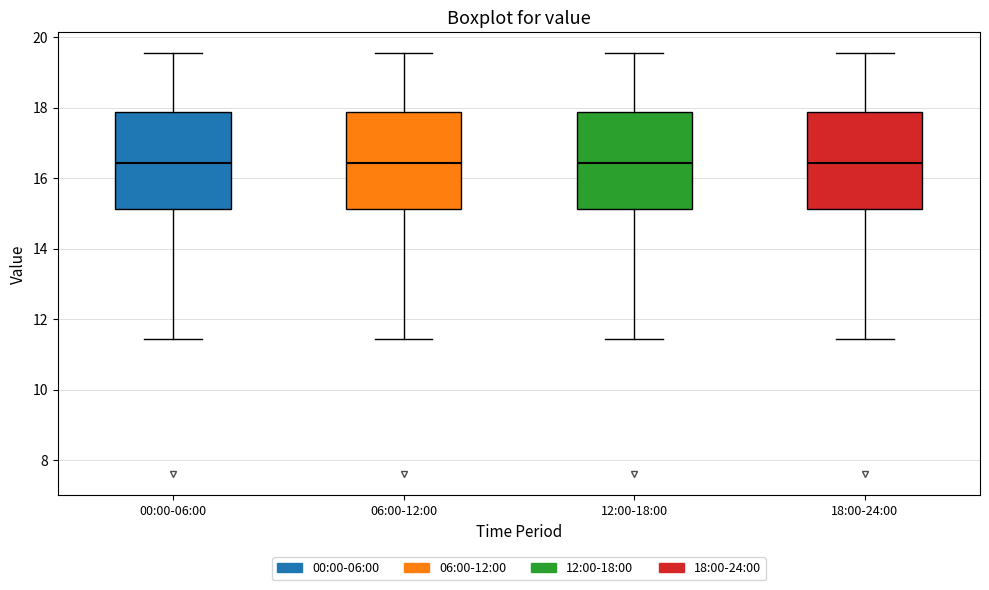

Where is the lower edge of the box for 18:00-24:00 on the y-axis? The values are not printed on the chart, so give them approximately, as read against the axis.

15.2